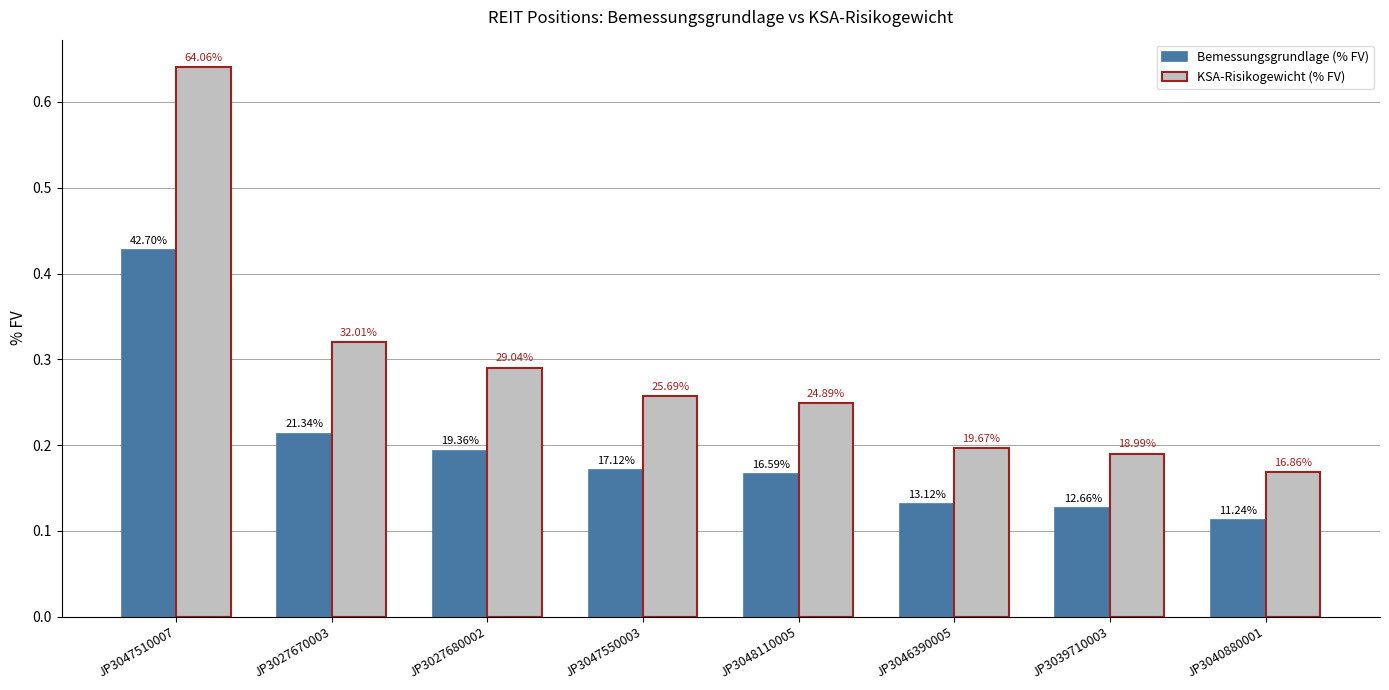

Are the bars horizontal?

No